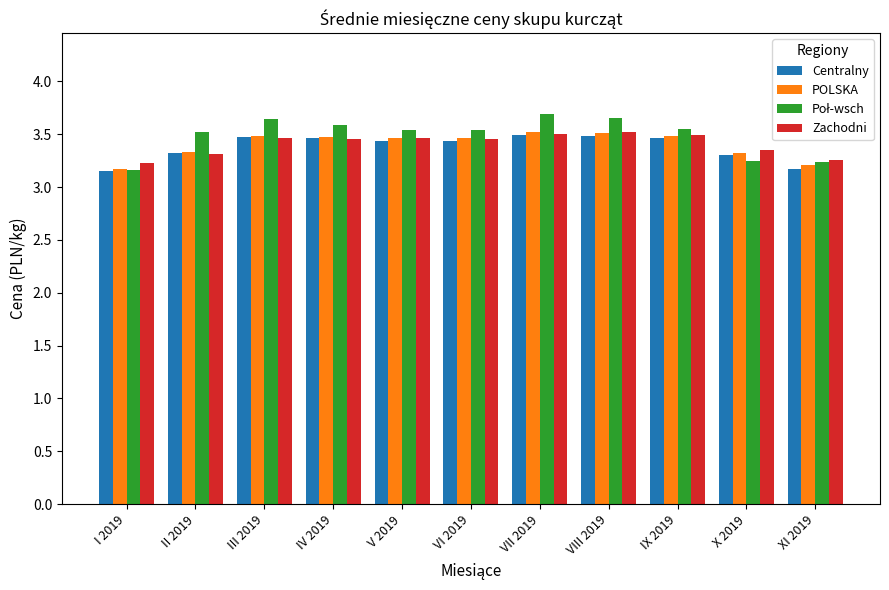

What is the total value across all series at X 2019?

13.2